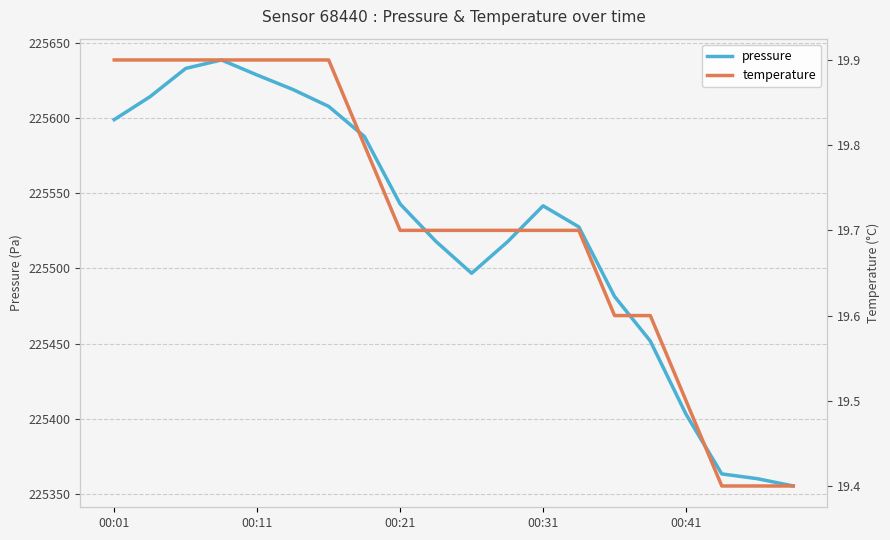

Which series has the largest total across all categories?

pressure